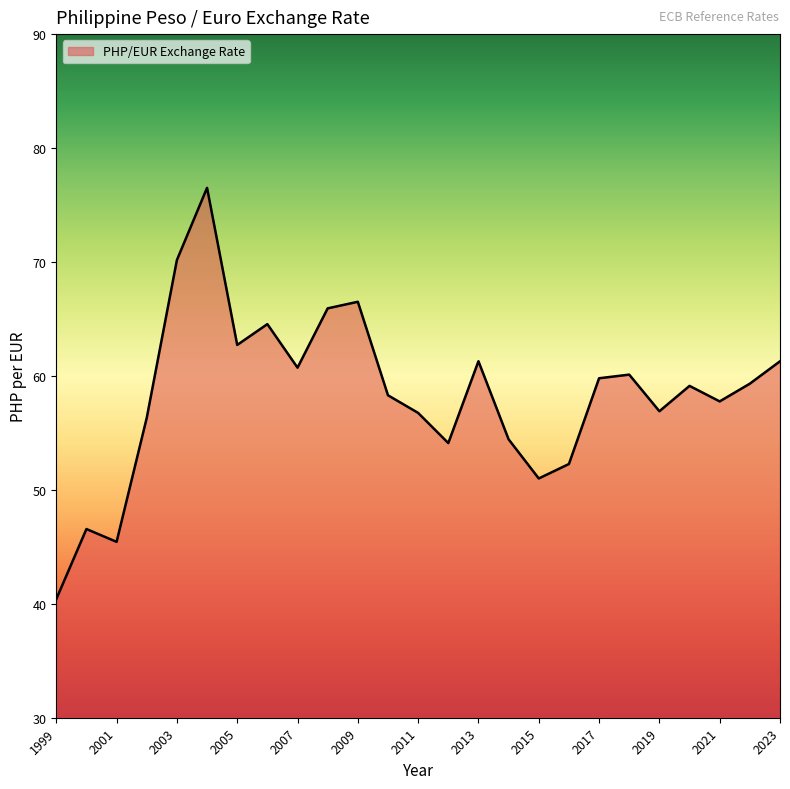

What is the minimum value shown in the chart?

40.4